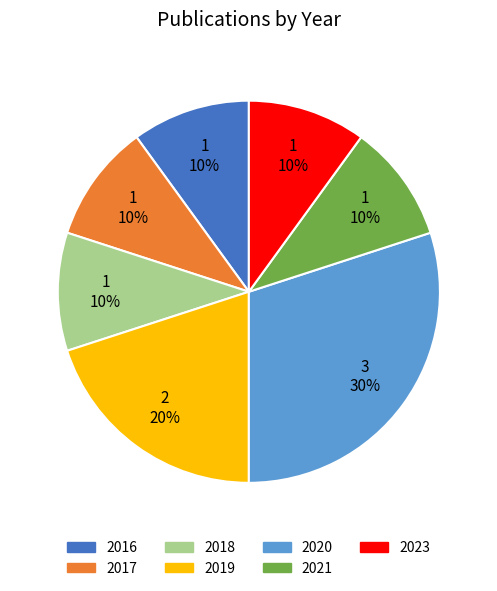

The 2016 slice represents 10% of the pie. True or false?

True